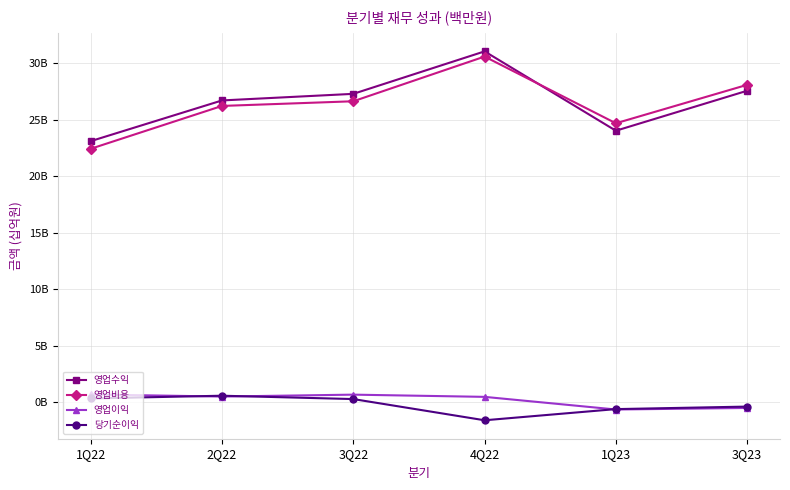

Count the number of categories in the chart.

6